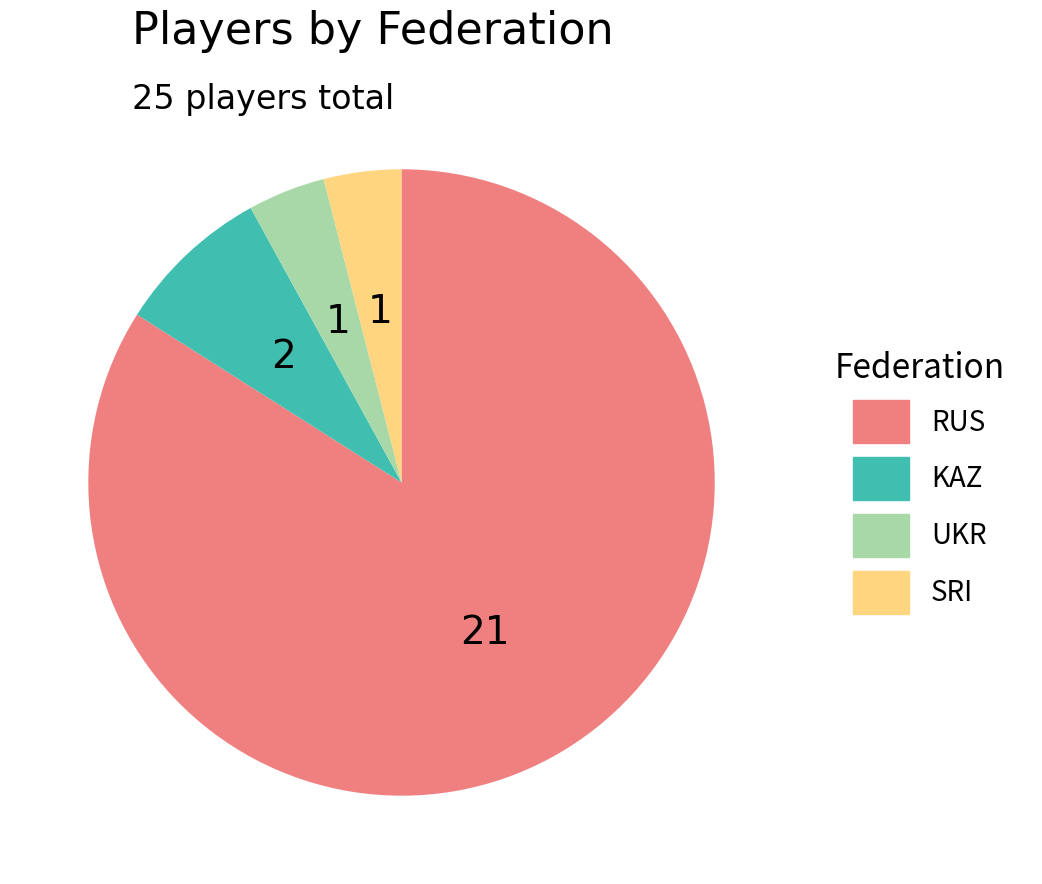

Which category has the biggest portion of the pie?

RUS